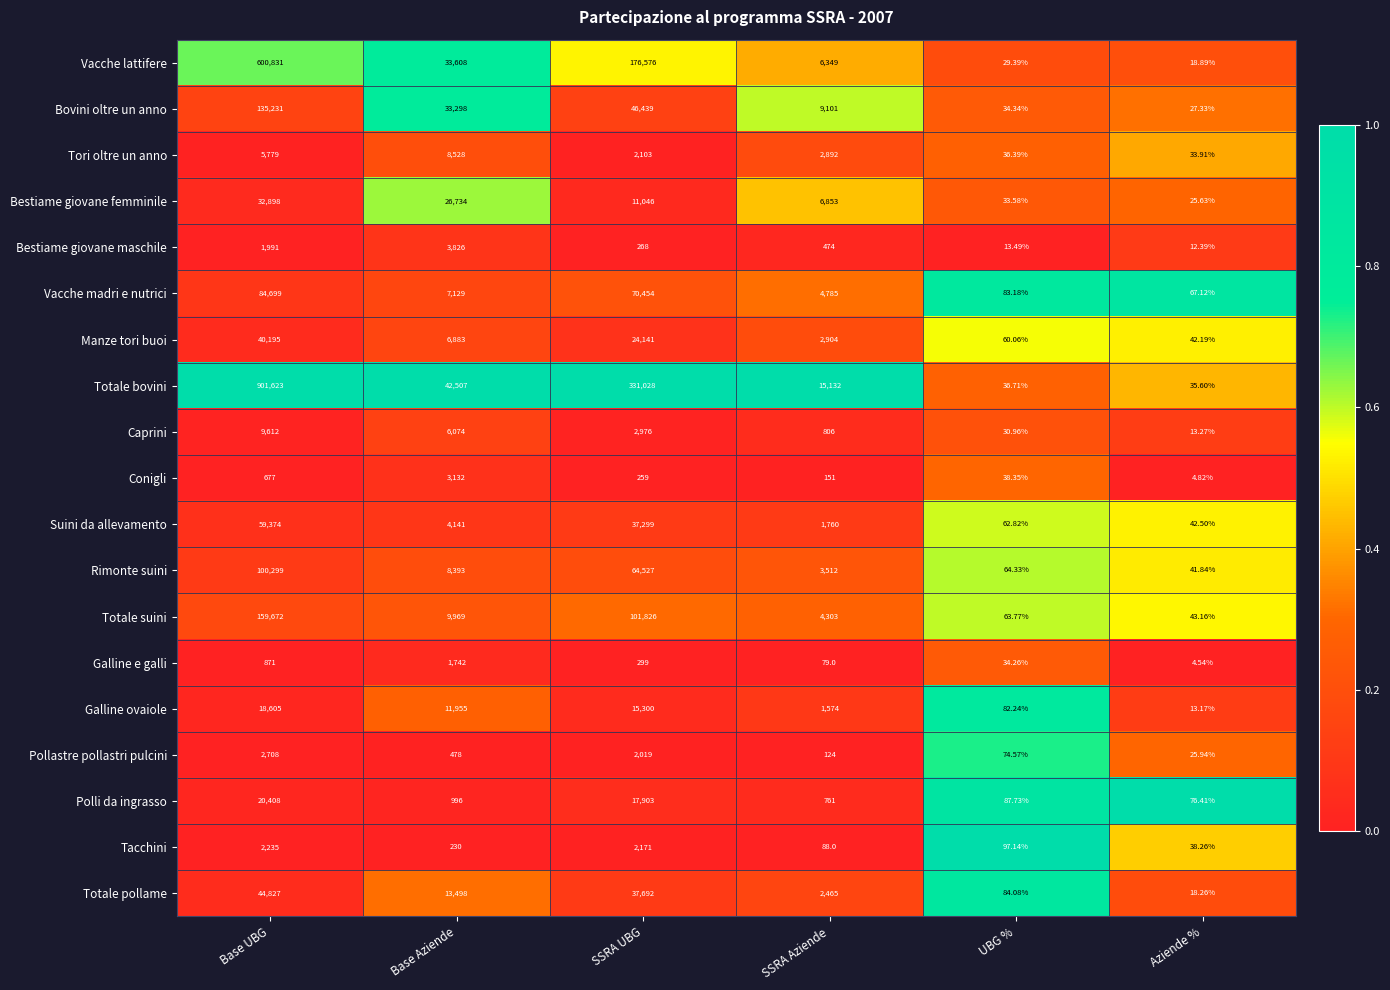

What is the difference between the highest and lowest values at SSRA Aziende?

15053.0